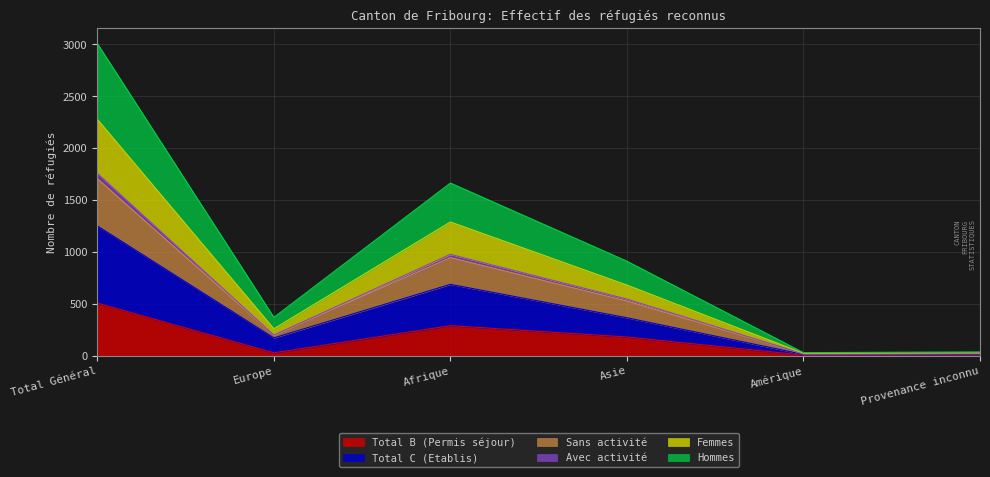

What position from the right is Afrique?

4